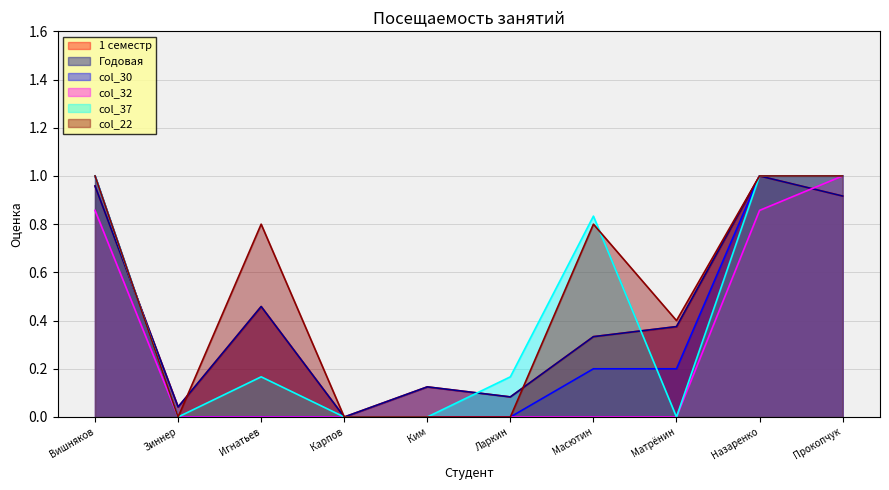

The col_32 series shows 0.6 at Игнатьев. True or false?

False